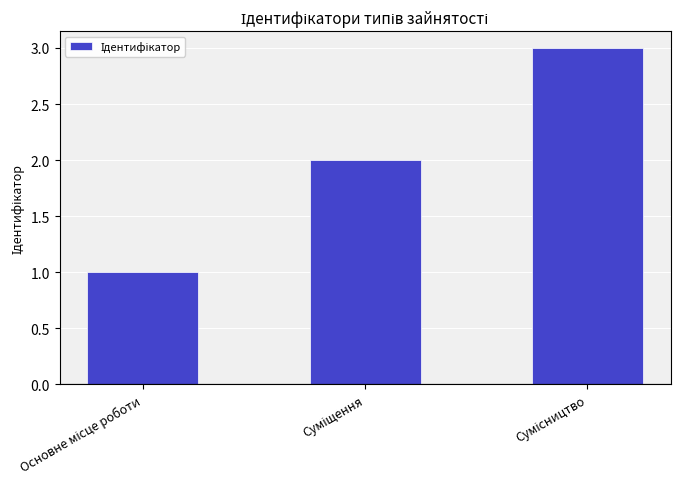

What is the maximum value shown in the chart?

3